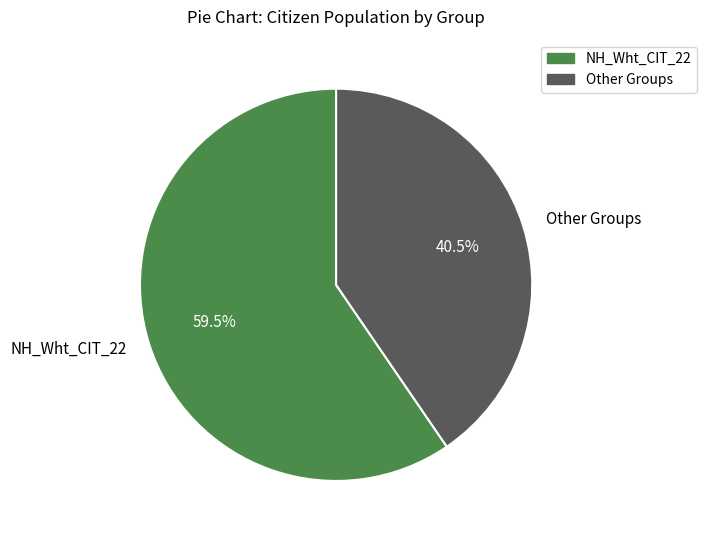

Which slice is the largest?

NH_Wht_CIT_22